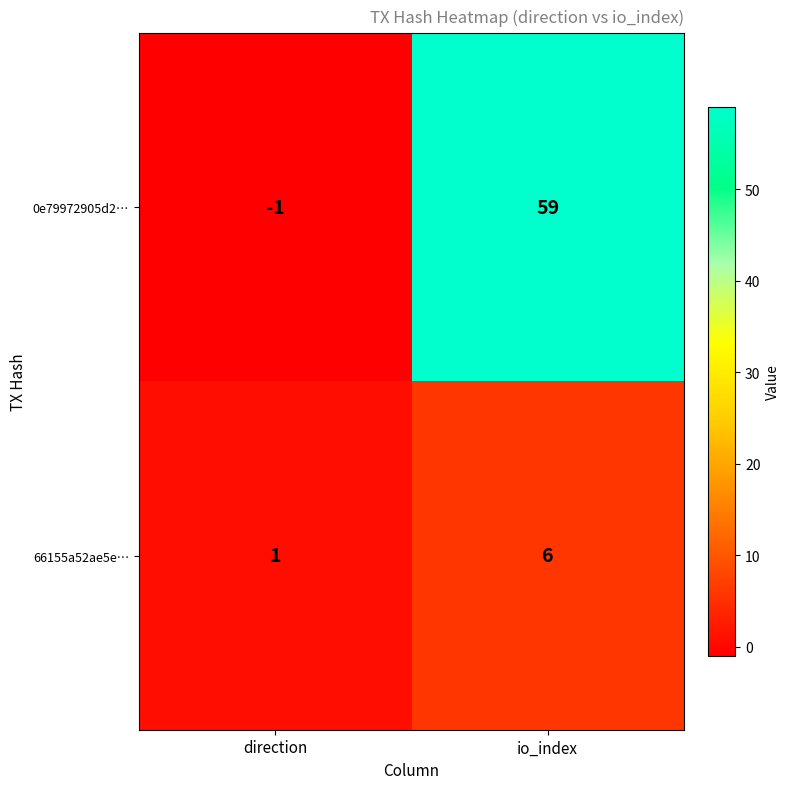

Which category has the highest value across all series?

io_index